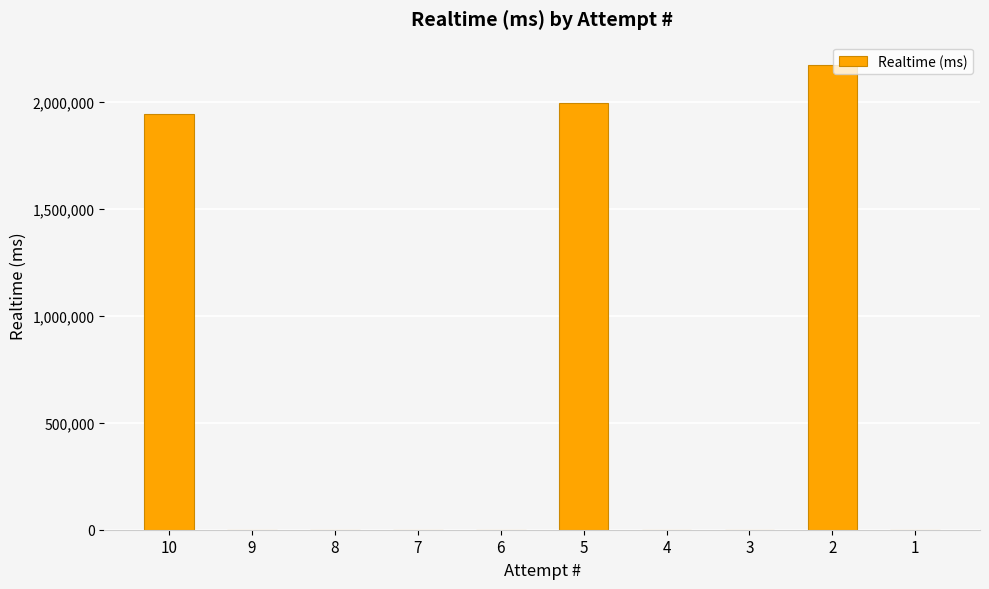

The chart shows a value of 0 at 7. True or false?

True